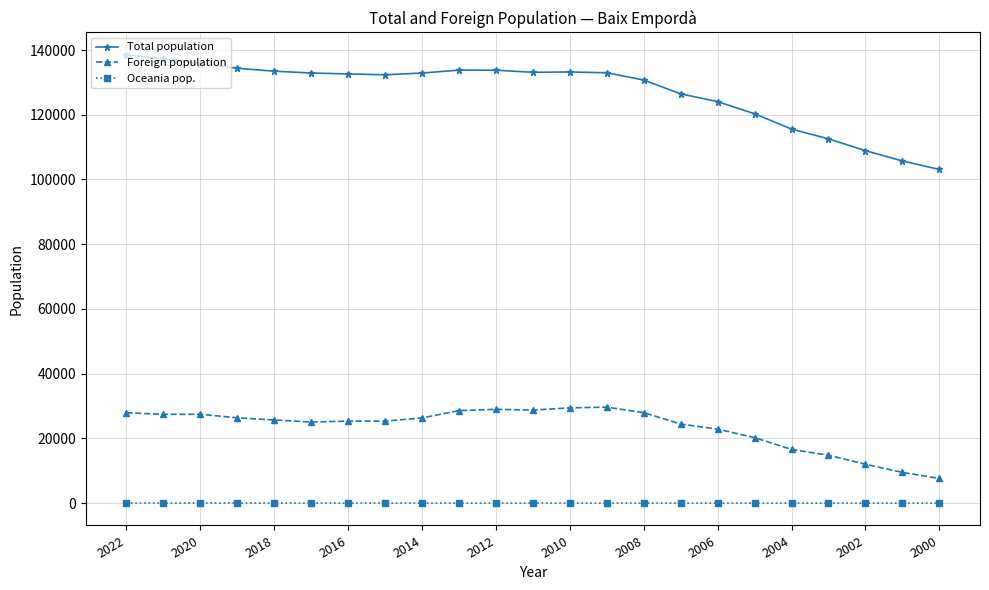

What is the greatest value displayed?

138517